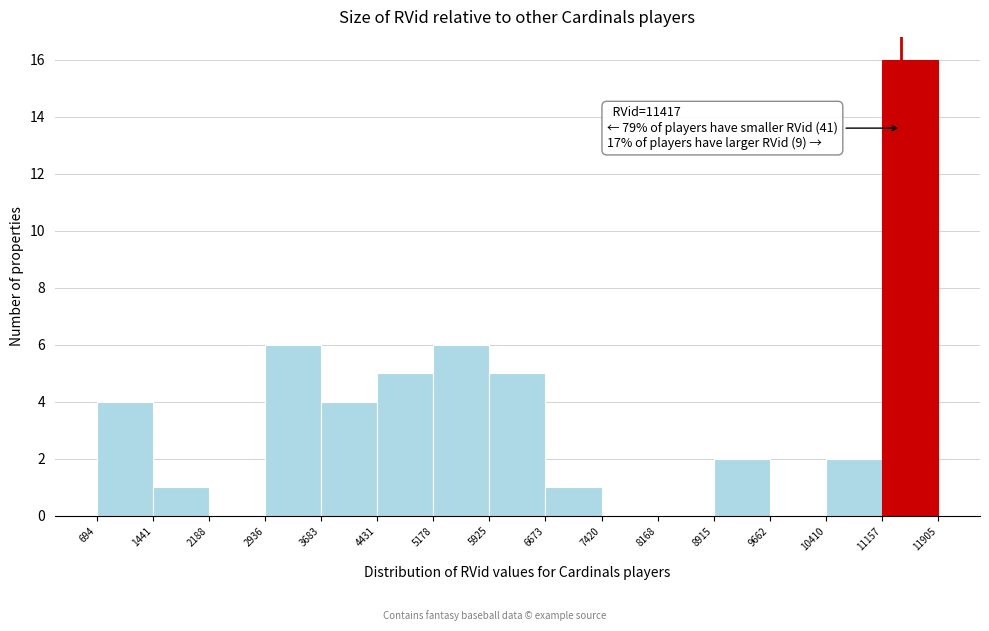

Over which range of the x-axis is the bar tallest?

11157 to 11905